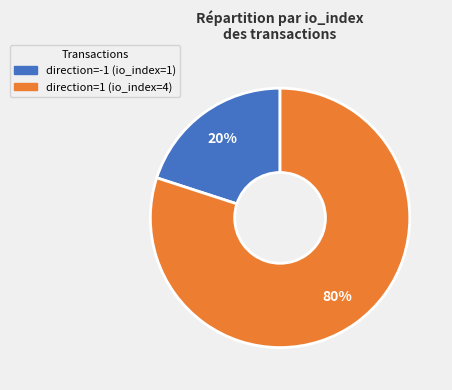

Rank the categories by value from highest to lowest.

direction=1 (io_index=4), direction=-1 (io_index=1)